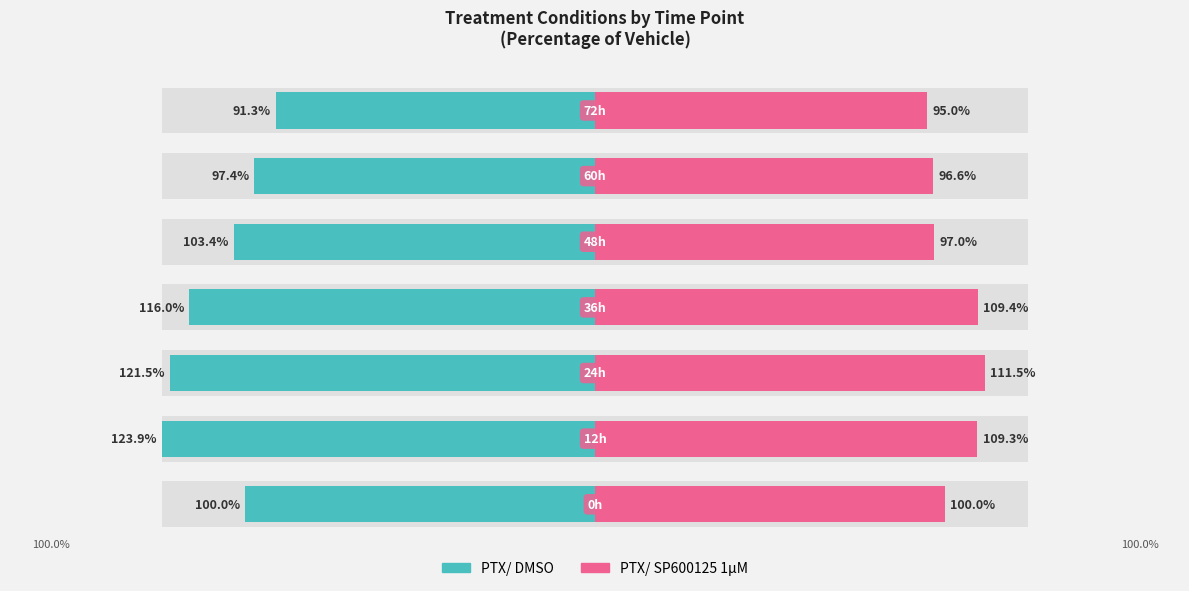

What is the difference between the highest and lowest values at 2?

233.0